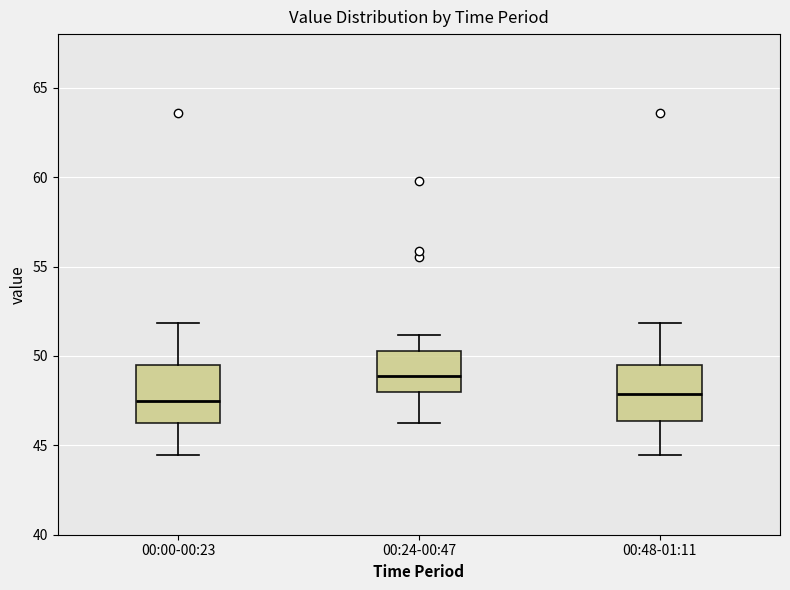

Reading left to right, transcribe this box plot: for each box, give where its median line is, the range the box spans, and where its two whiskers end, as read against the y-axis. The values are not printed on the chart, so give them approximately, as read against the axis.

00:00-00:23: median 47.5, box 46.0 to 49.5, whiskers 44.5 to 52.0
00:24-00:47: median 49.0, box 48.0 to 50.5, whiskers 46.5 to 51.0
00:48-01:11: median 48.0, box 46.5 to 49.5, whiskers 44.5 to 52.0